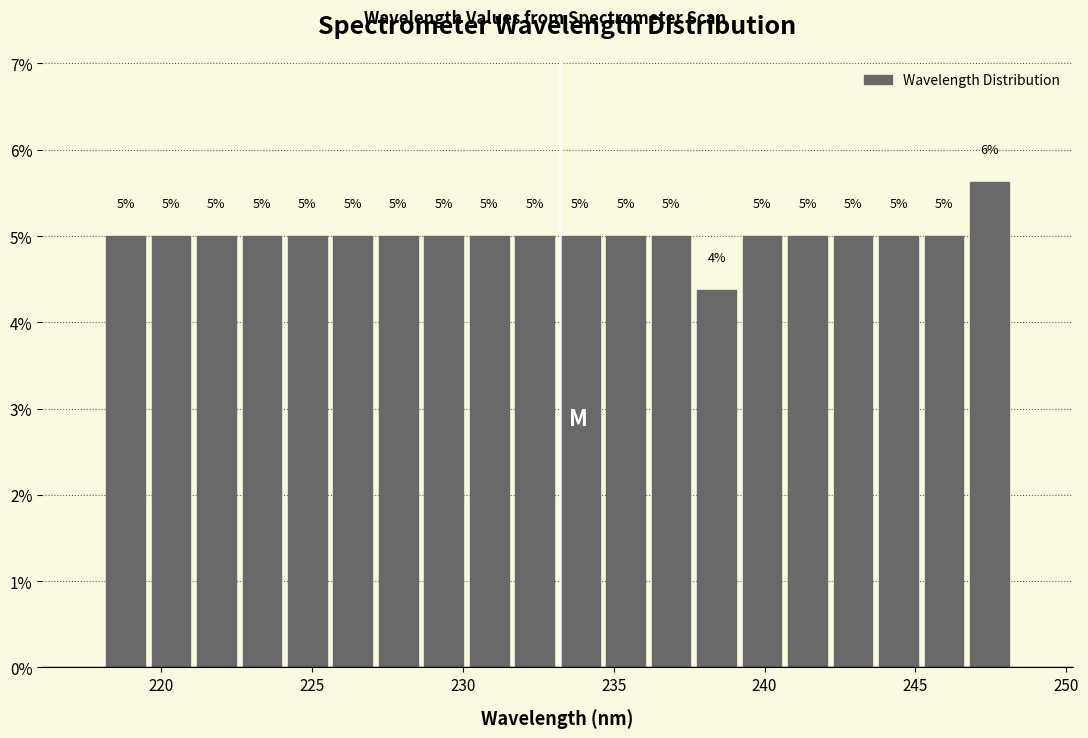

Read against the x-axis, roughly where is the centre of the tallest bar?

247.5